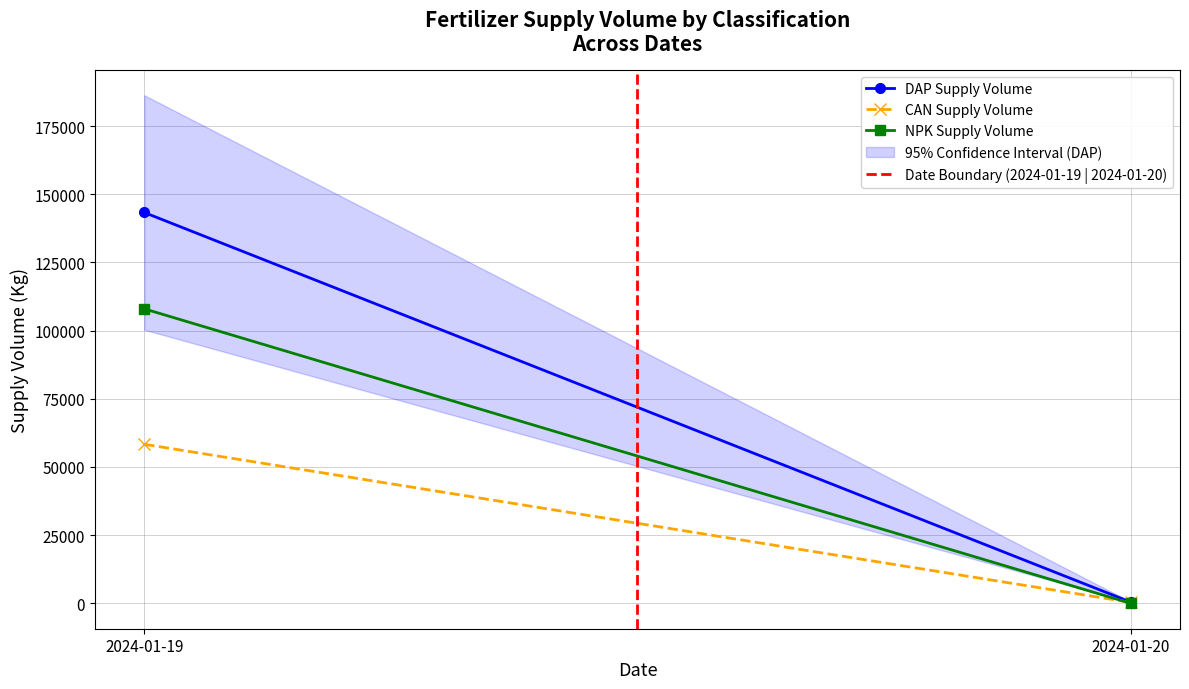

The value of CAN Supply Volume at 2024-01-20 is 126. True or false?

False